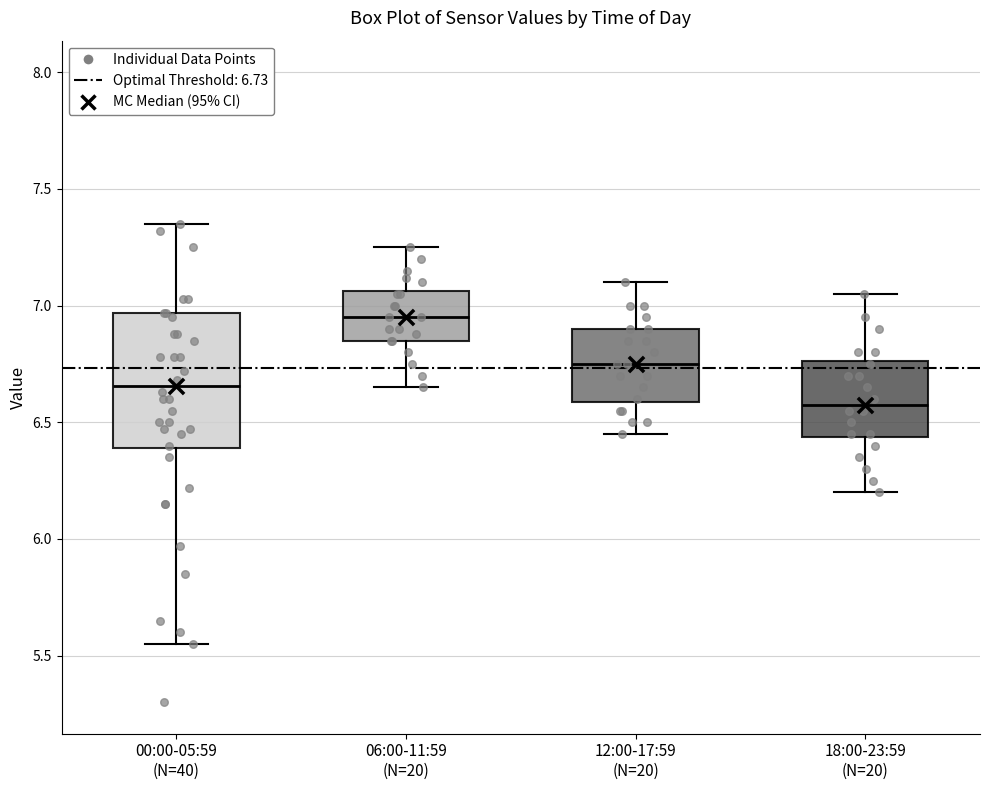

Which box's median line is the highest?

06:00-11:59 (N=20)